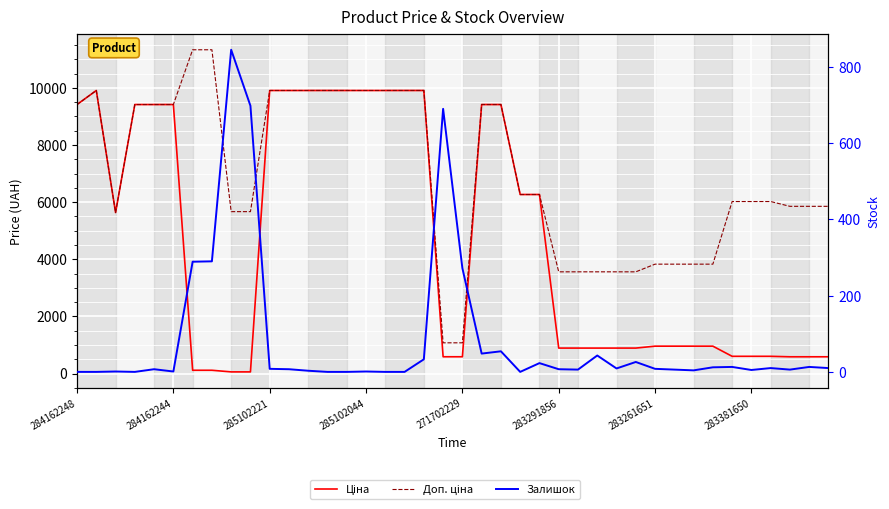

True or false: Залишок and Ціна cross at least once.

True